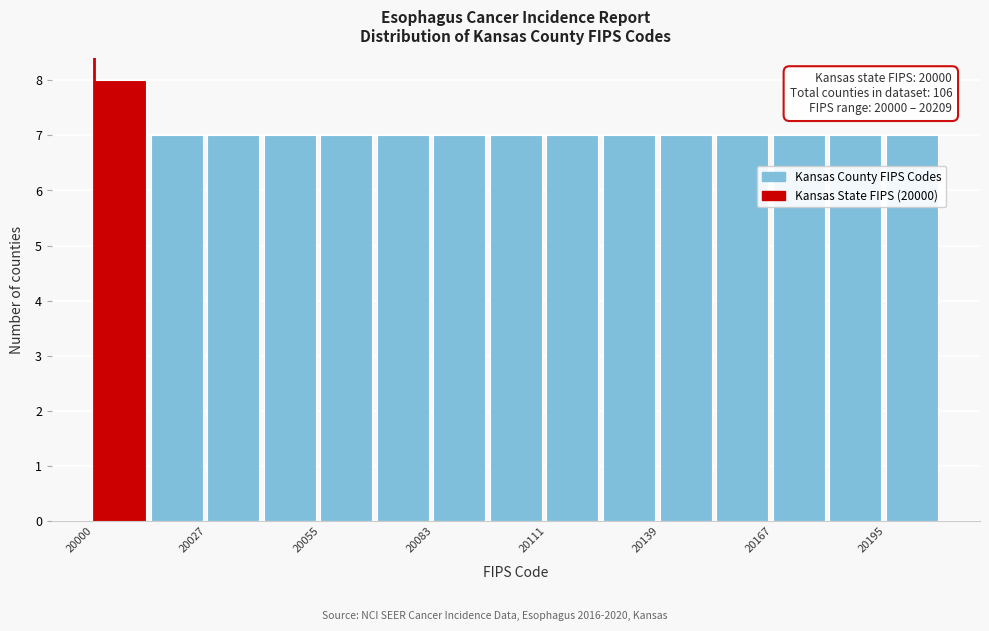

Around what value on the x-axis is the tallest bar? Give the approximate position of its centre, as read against the axis.

20005